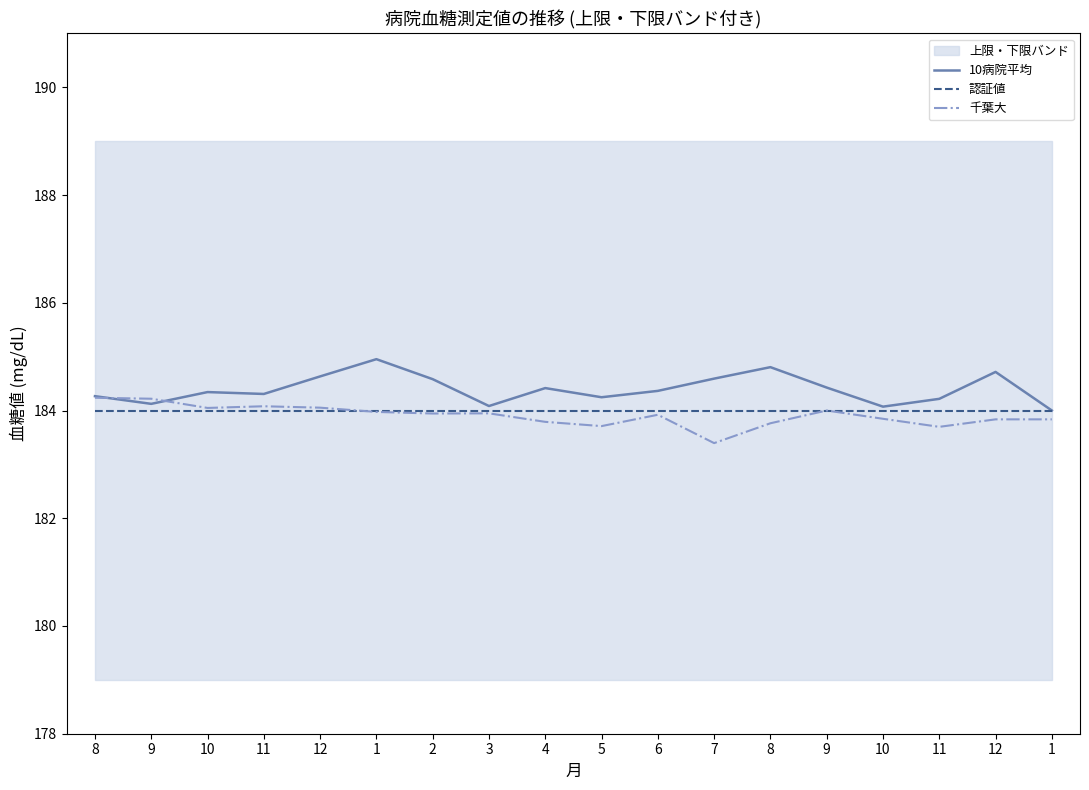

Is it true that 認証値 equals 184.0 at 12?

True